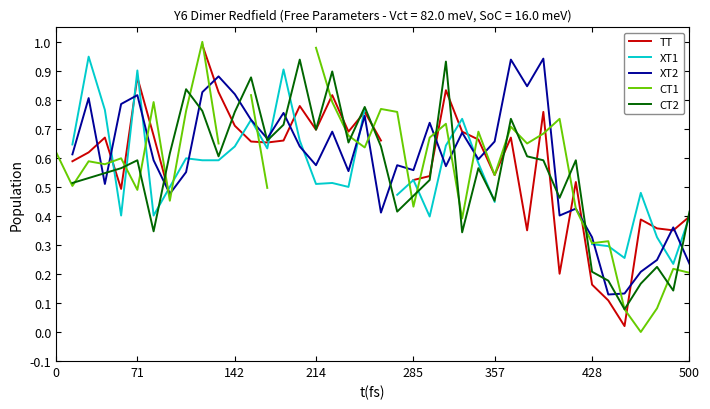

Between 30 and 38, which is larger?

30